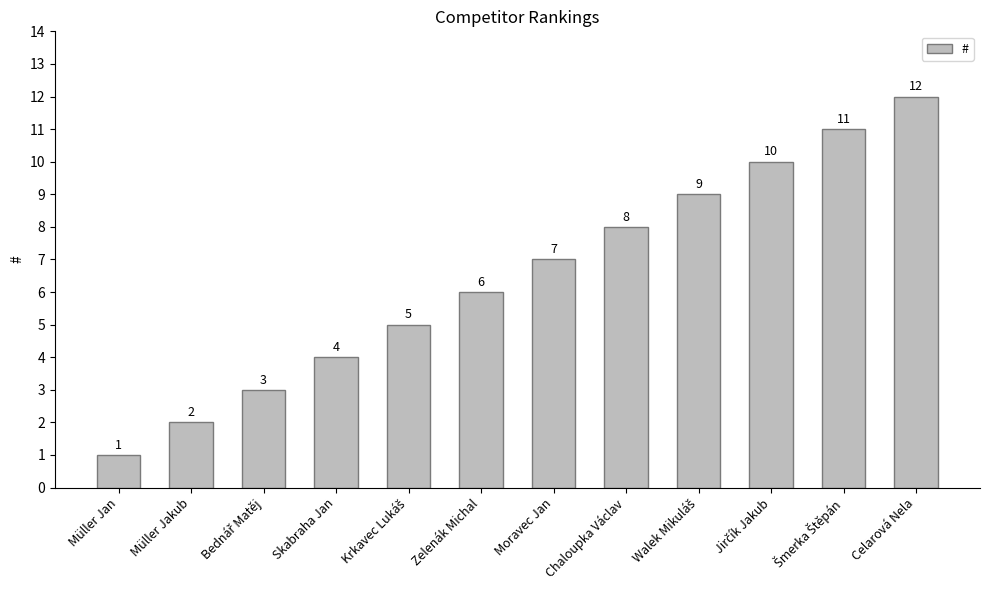

What is the value of the 9th bar from the left?

9